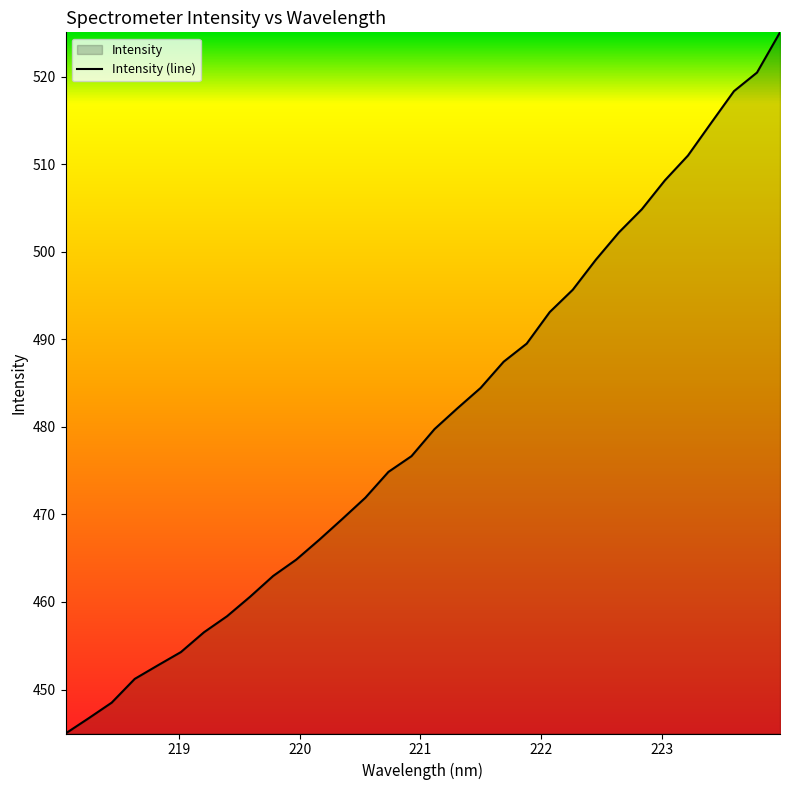

Reading left to right, extract all data points from this chart.

445.0	446.7	448.5	451.2	452.8	454.3	456.5	458.4	460.6	463.0	464.8	467.1	469.5	471.9	474.9	476.6	479.7	482.1	484.4	487.4	489.5	493.1	495.7	499.1	502.2	504.8	508.1	511.0	514.7	518.3	520.5	525.0